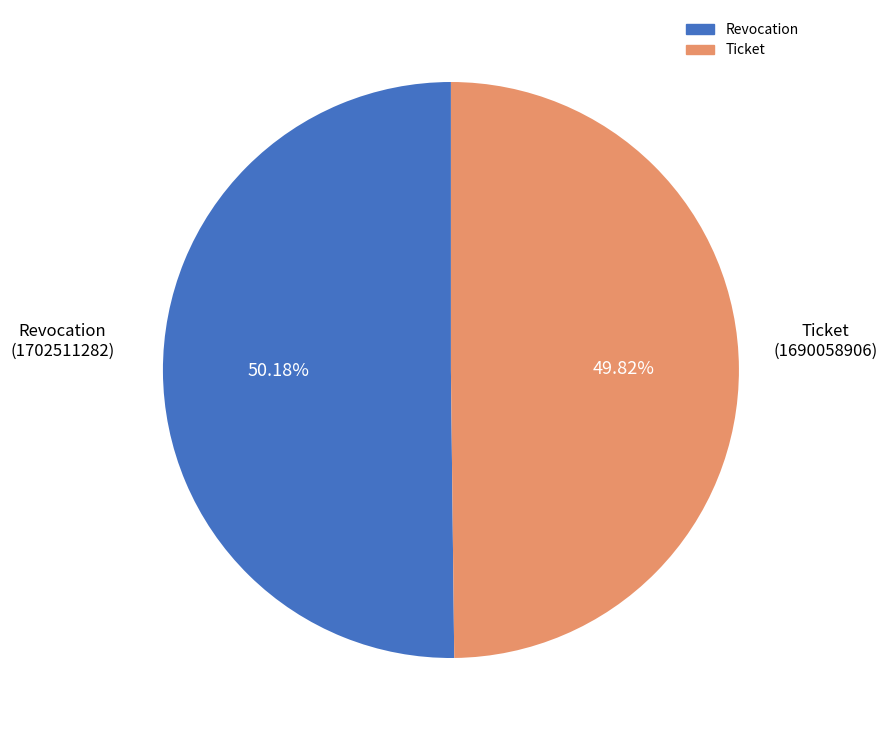

What percentage is the Revocation slice, to the nearest percent?

50%